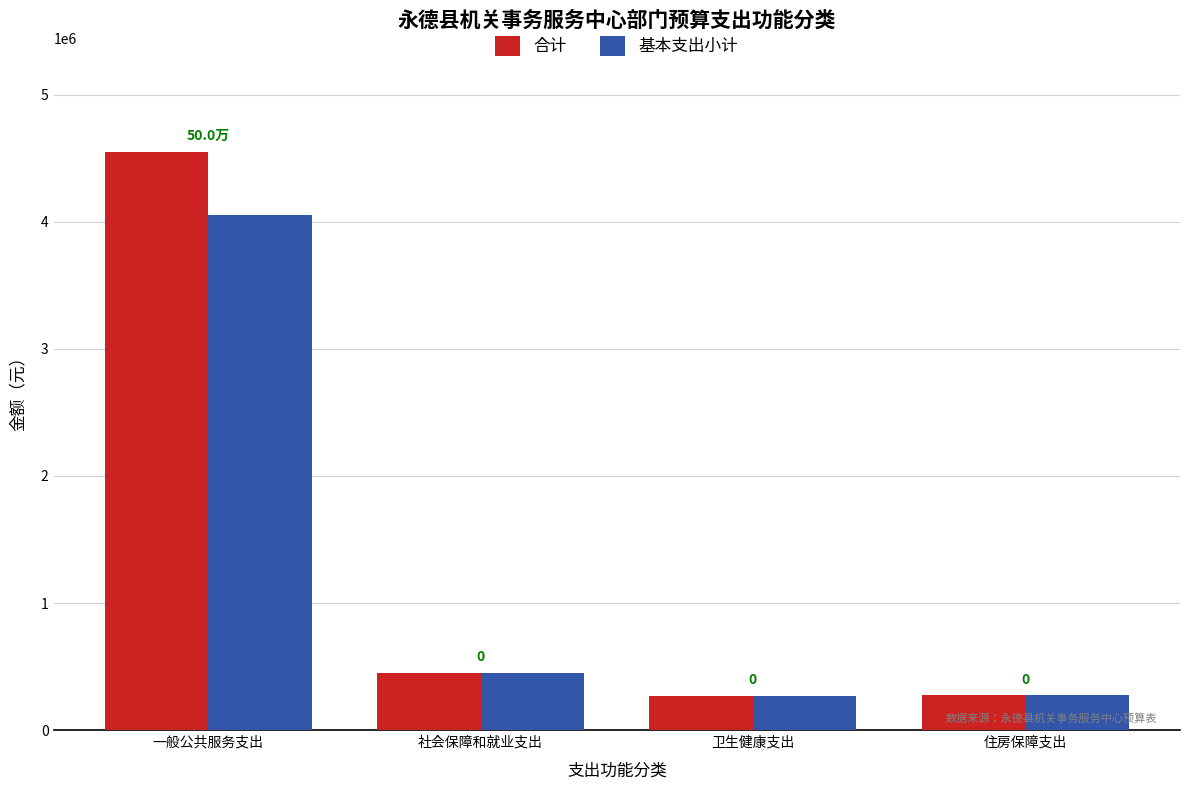

At which label is 合计 closest to 2408548?

社会保障和就业支出